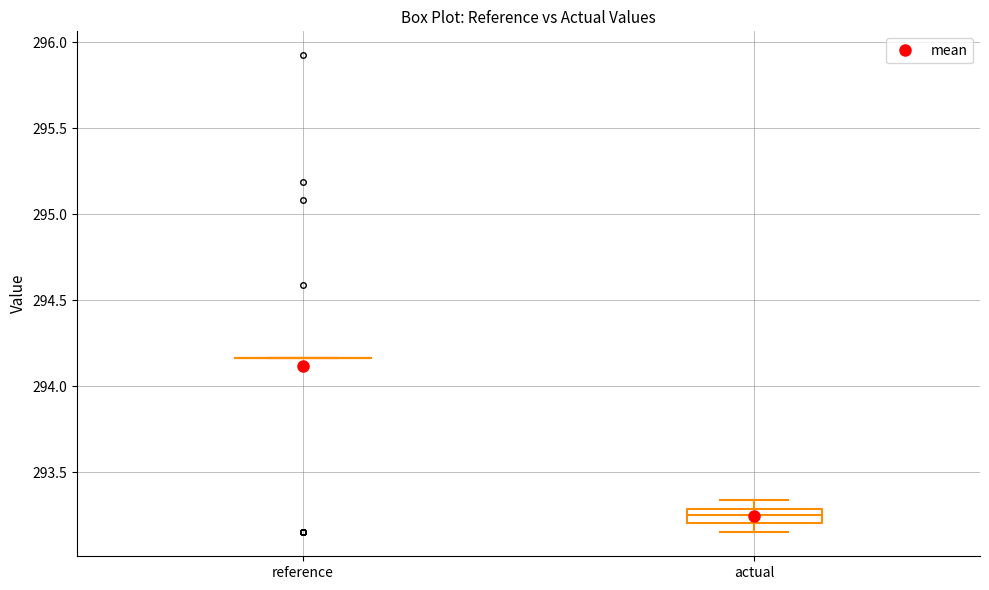

Comparing the boxes themselves (not the whiskers), which one is the tallest?

actual